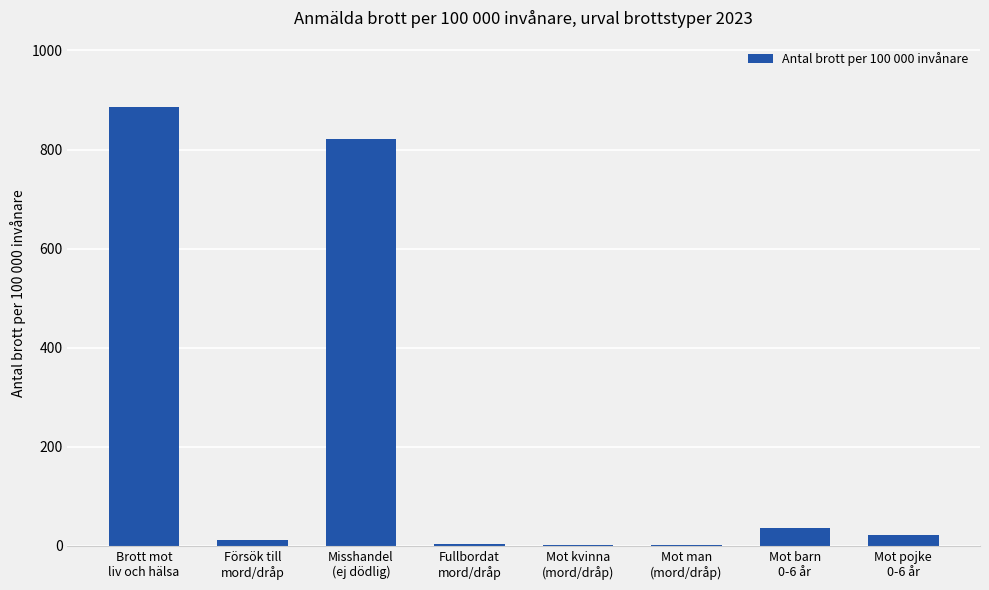

What is the greatest value displayed?

886.6